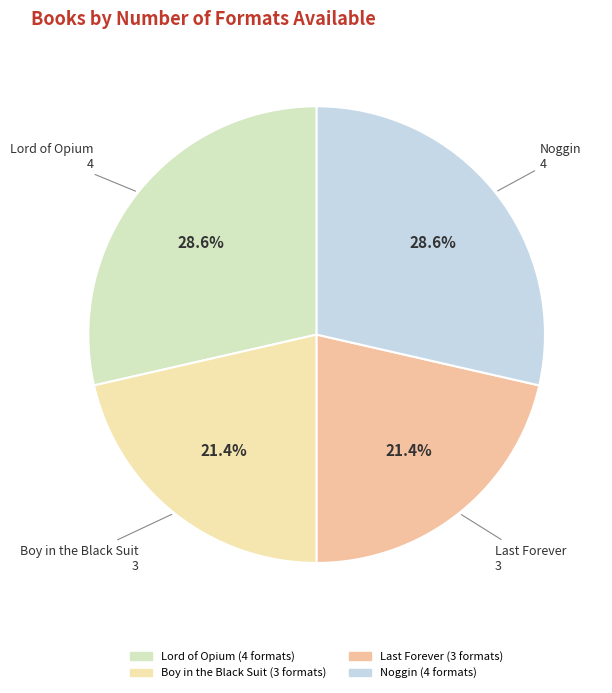

Does Boy in the Black Suit account for over 50% of the chart?

No